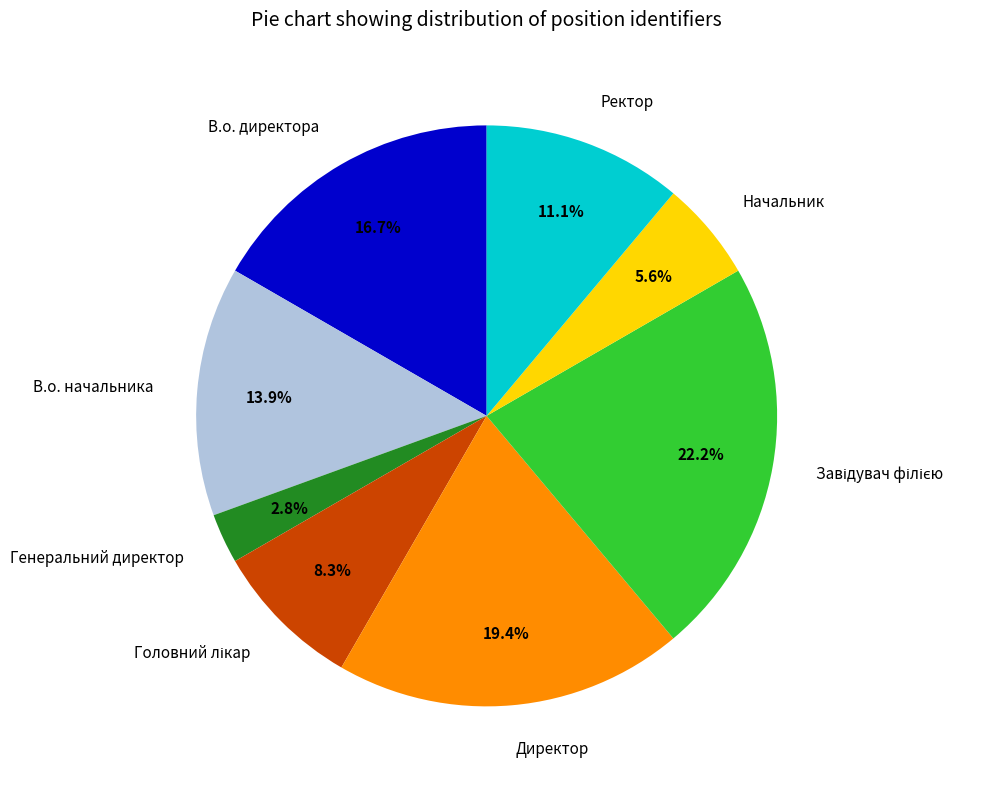

Does Ректор account for over 50% of the chart?

No